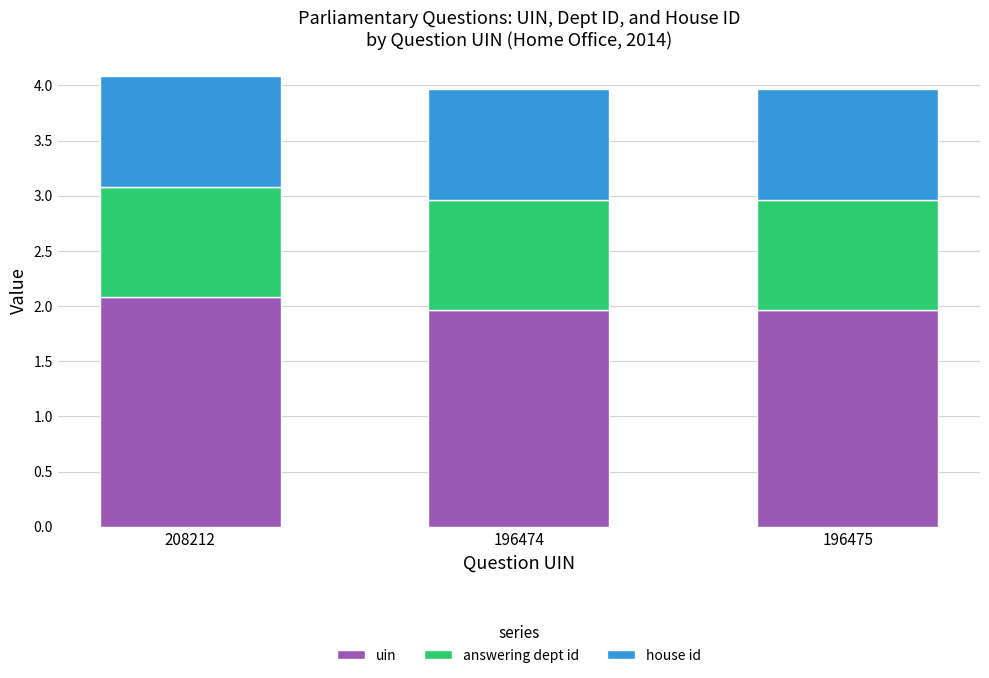

What are all the series names shown in the legend?

uin, answering dept id, house id